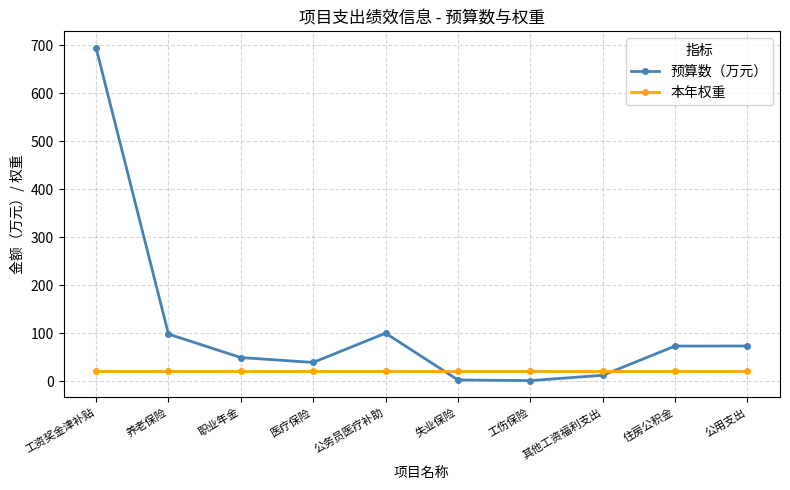

What is the label of the 5th point from the left?

公务员医疗补助